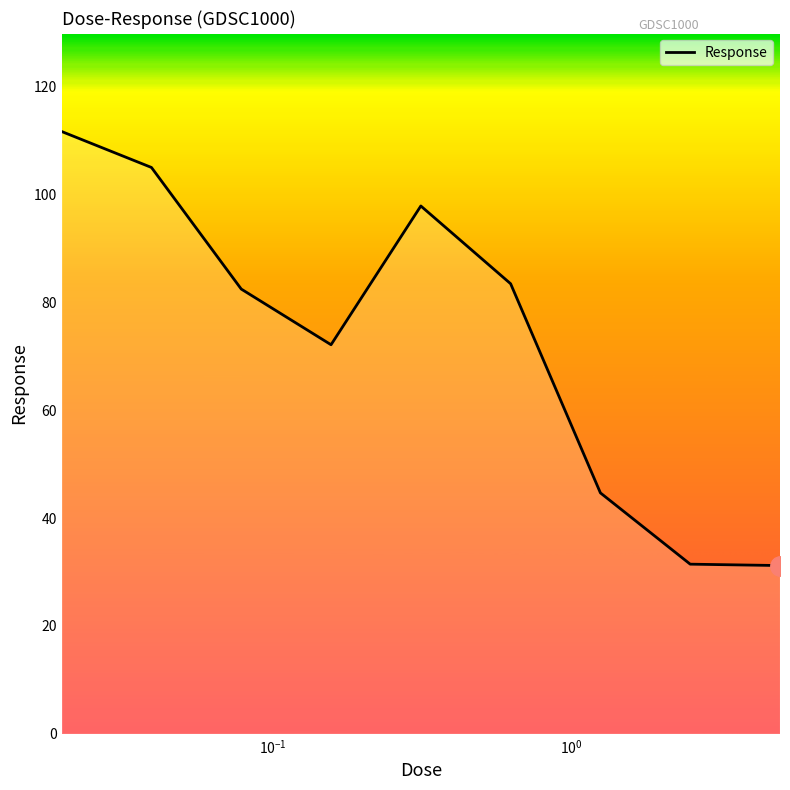

What is the difference between the maximum and minimum values?

80.5